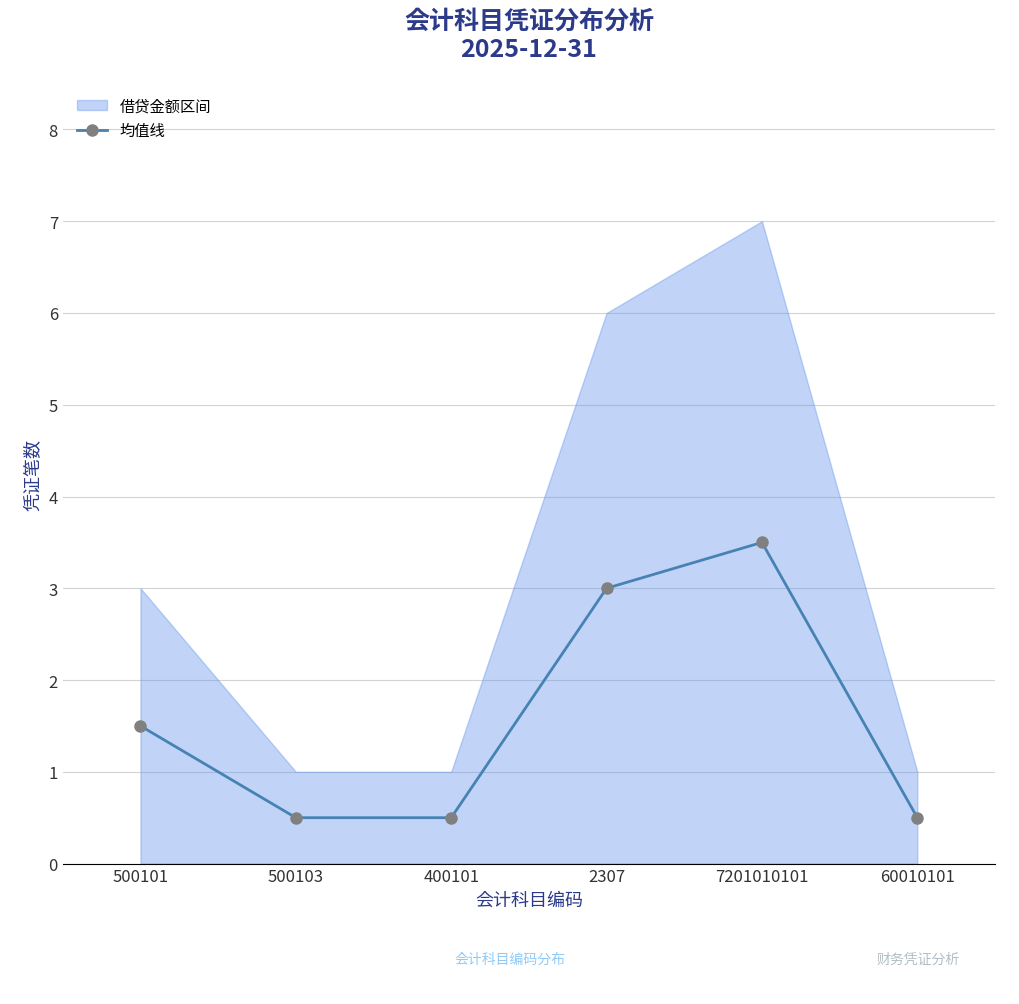

Between 400101 and 500101, which is larger?

500101